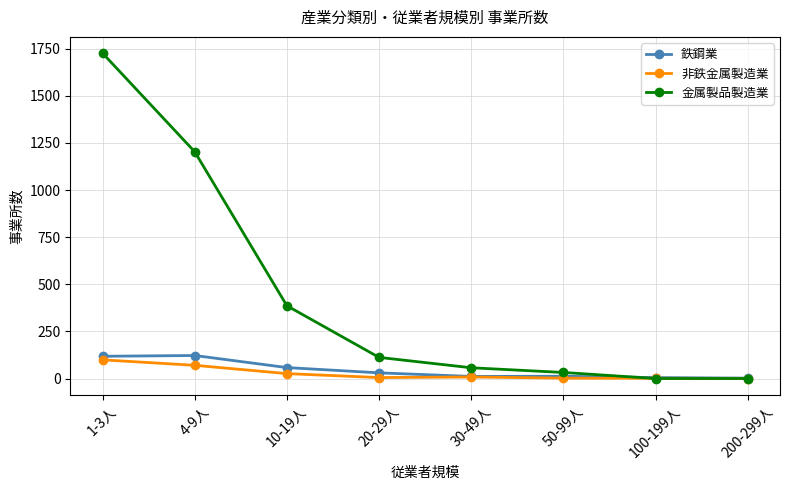

Which series has the widest spread of values?

金属製品製造業